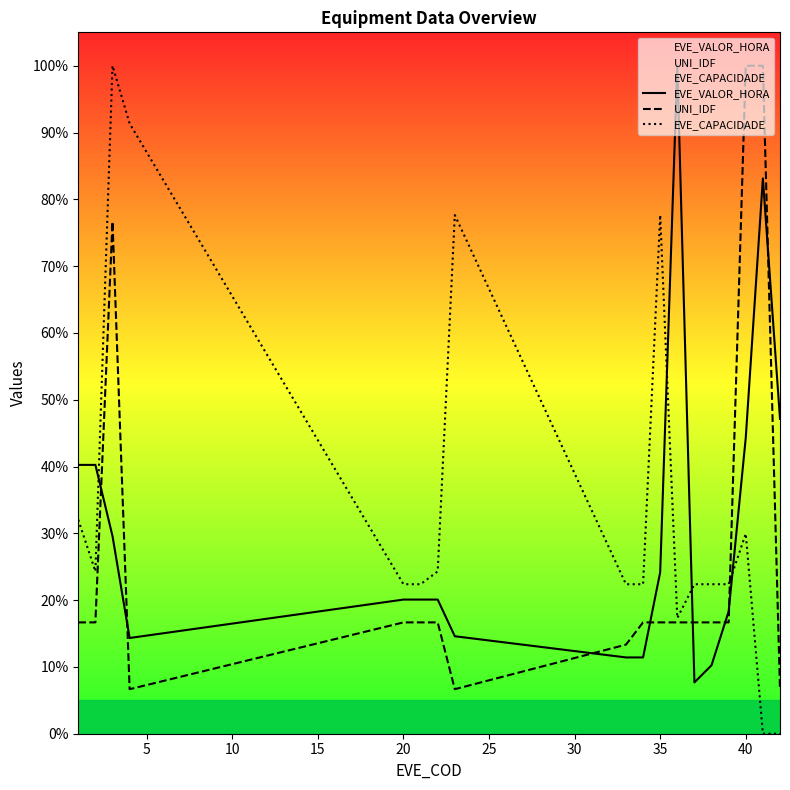

Does the chart display data point markers on the line(s)?

No